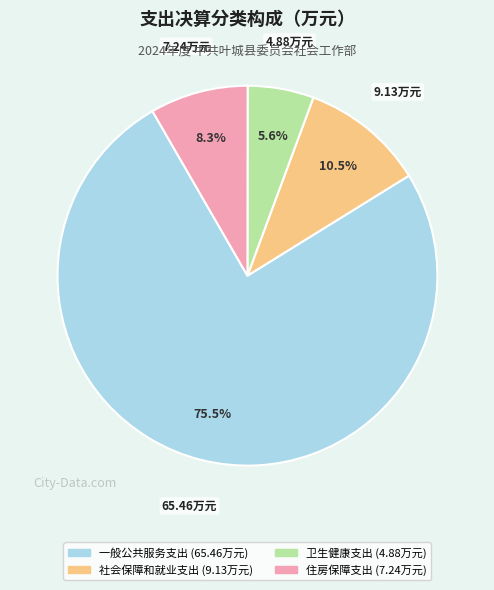

Count the number of slices in the pie.

4